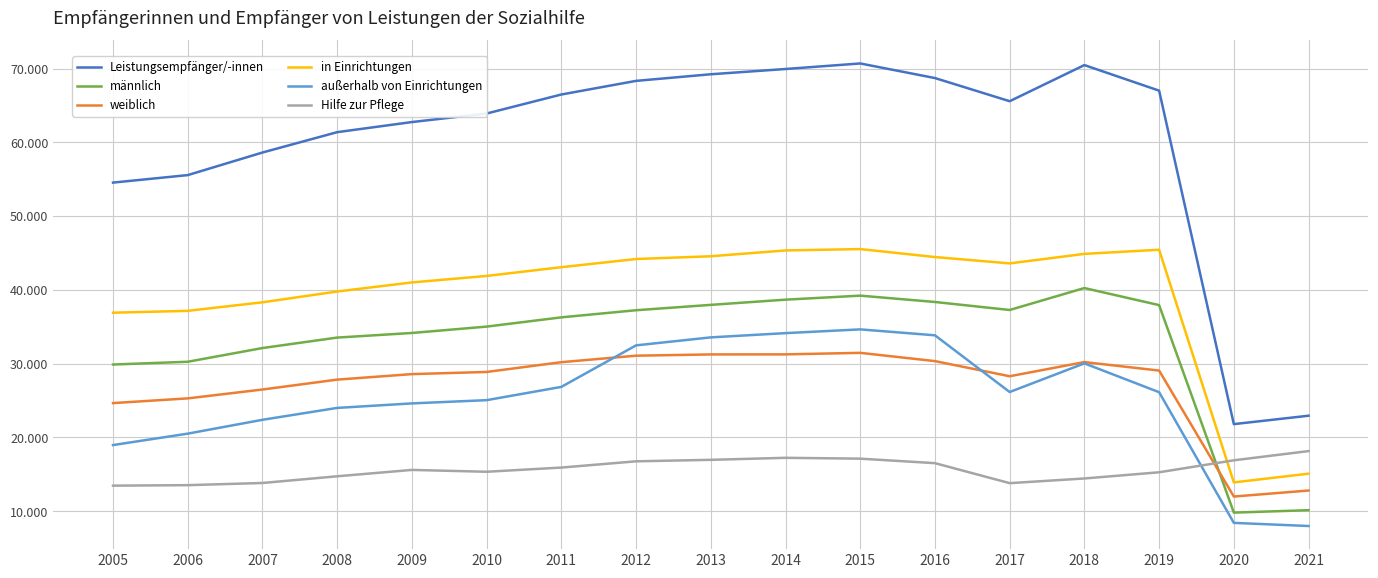

Read the weiblich value at 2016, to the nearest 100.

30400